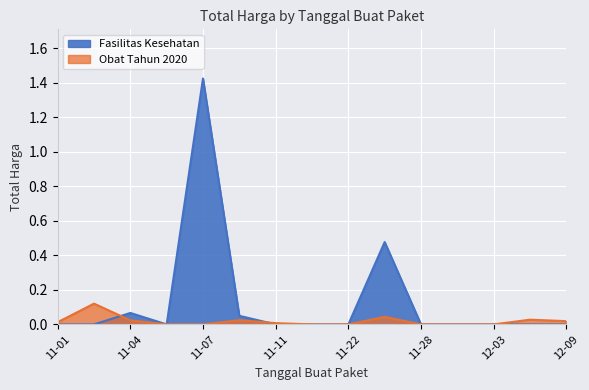

Rank the series by their average value, from lowest to highest.

Obat Tahun 2020, Fasilitas Kesehatan